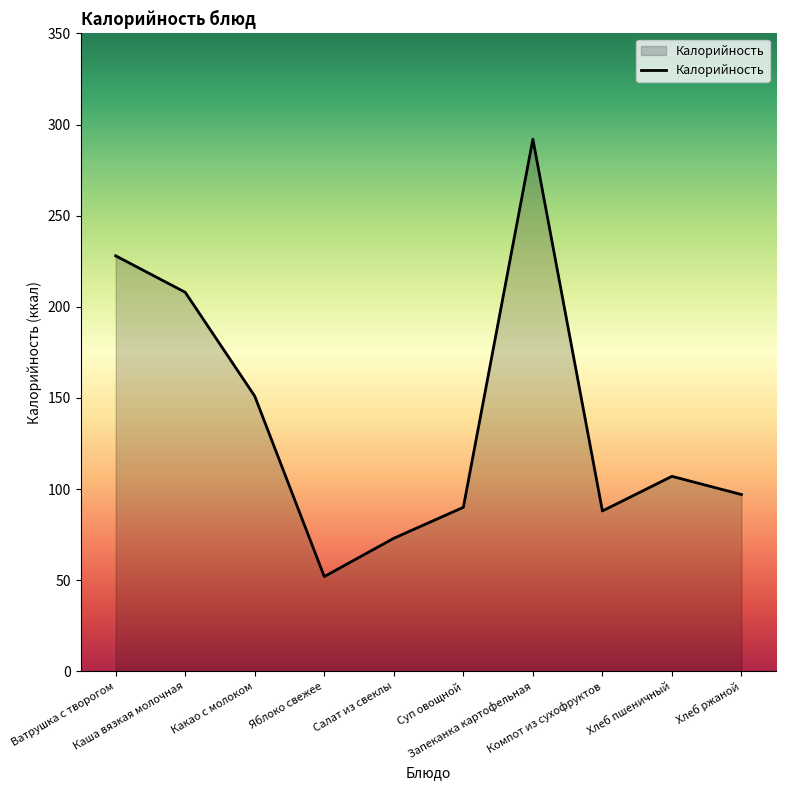

What is the difference between the maximum and minimum values?

240